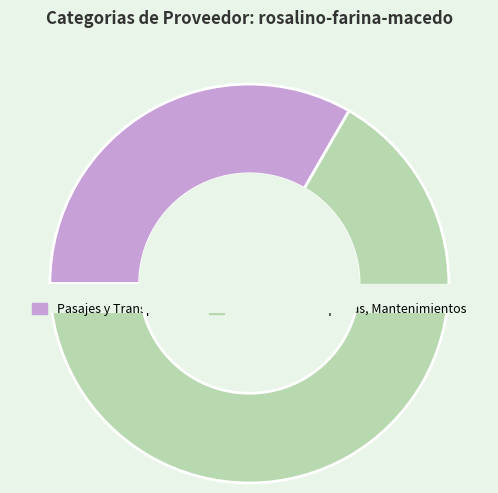

To the nearest percent, what is the average slice percentage?

50%